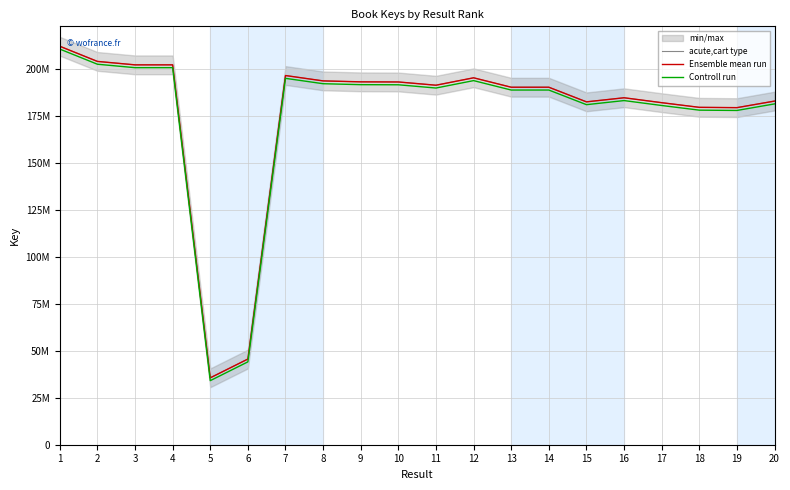

Reading left to right, list all the values displayed in this chart.

acute,cart type: 1=212002427	2=203942198	3=202109285	4=202110035	5=35591502	6=45588696	7=196429160	8=193571542	9=193067433	10=193002910	11=191275915	12=195220943	13=190207386	14=190207128	15=182424872	16=184600980	17=181981736	18=179506665	19=179342919	20=182833641
Ensemble mean run: 1=212002427	2=203942198	3=202109285	4=202110035	5=35591502	6=45588696	7=196429160	8=193571542	9=193067433	10=193002910	11=191275915	12=195220943	13=190207386	14=190207128	15=182424872	16=184600980	17=181981736	18=179506665	19=179342919	20=182833641
Controll run: 1=210502427	2=202442198	3=200609285	4=200610035	5=34091502	6=44088696	7=194929160	8=192071542	9=191567433	10=191502910	11=189775915	12=193720943	13=188707386	14=188707128	15=180924872	16=183100980	17=180481736	18=178006665	19=177842919	20=181333641